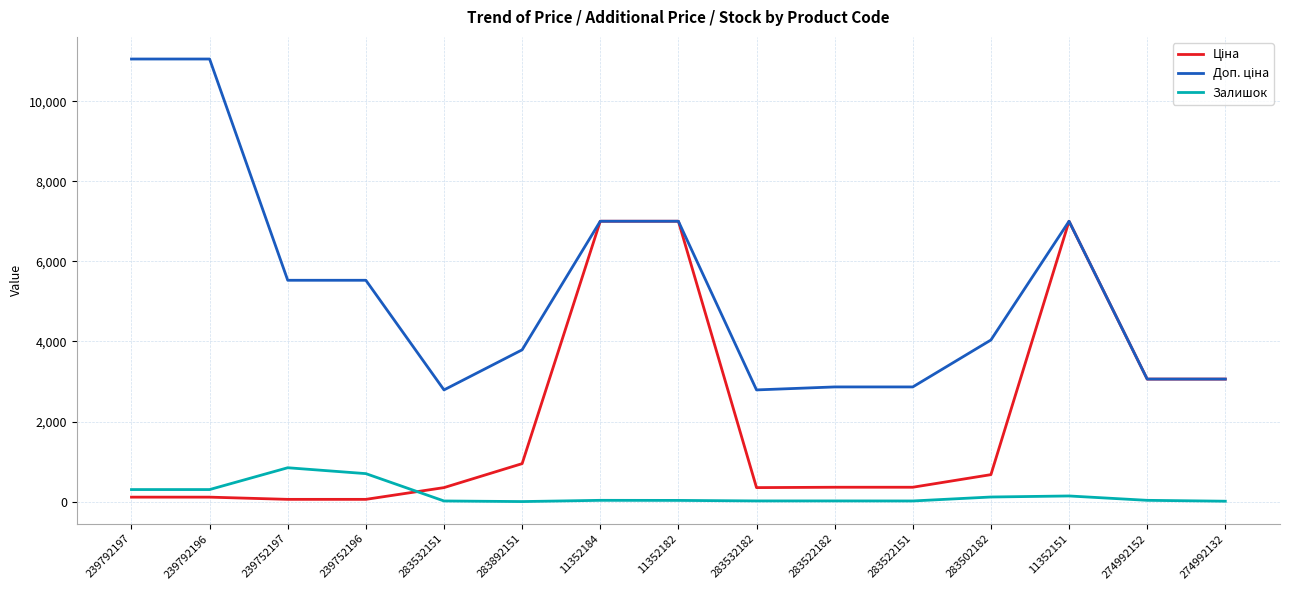

True or false: Залишок has a value of 140.0 at 11352151.

True